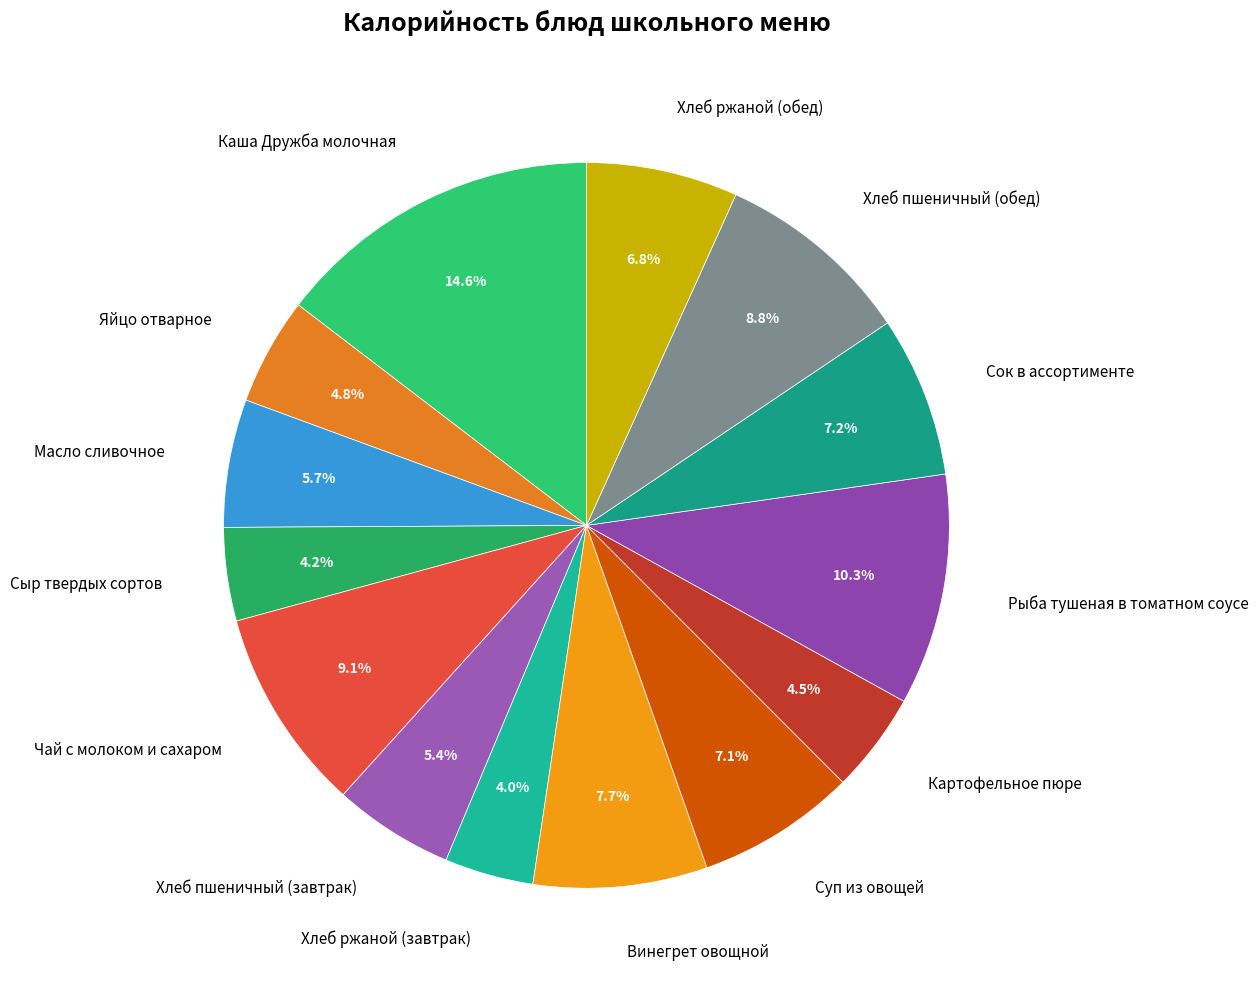

How much of the chart is everything except Масло сливочное?

94.3%